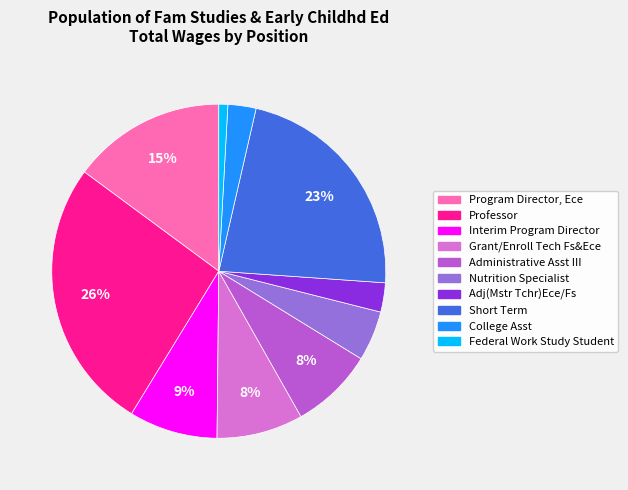

How many segments does this pie chart have?

10